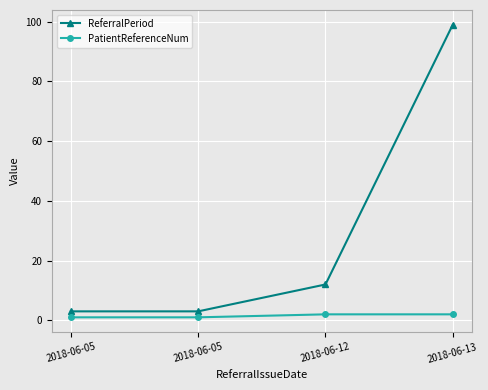

Does the chart have visible grid lines?

Yes